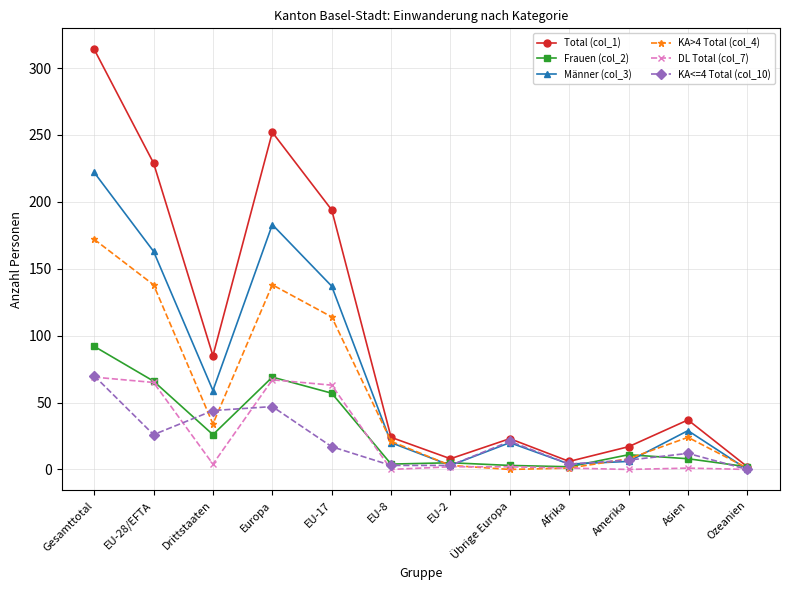

What is the sum of all Total (col_1) values?

1191